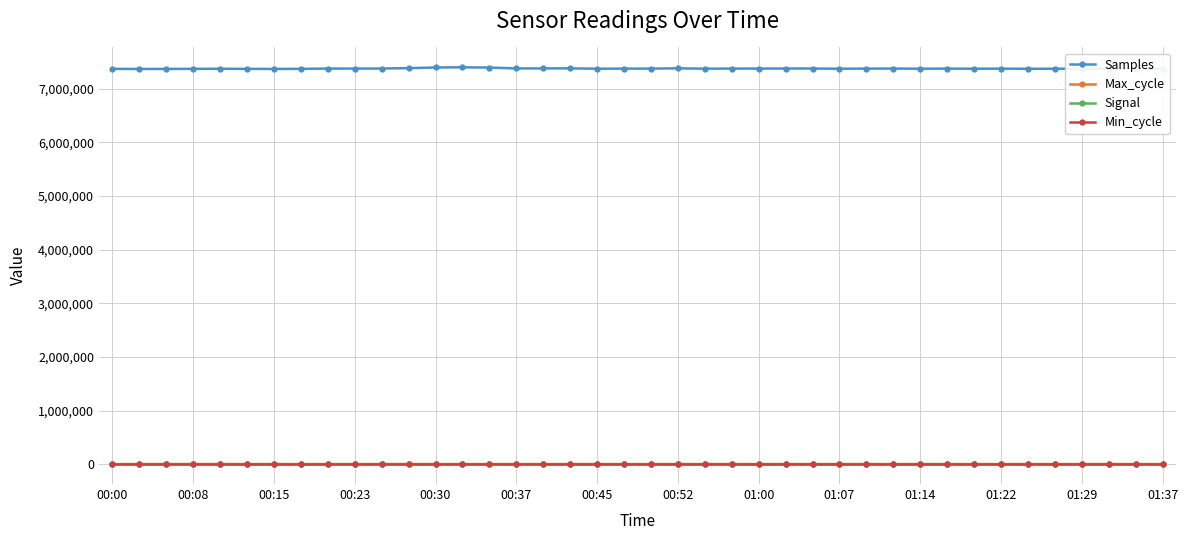

How many series are shown in this chart?

4